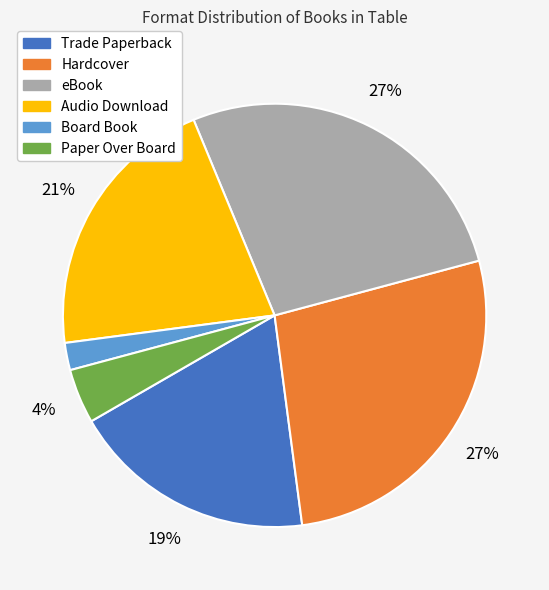

What percentage is the Trade Paperback slice, to the nearest percent?

19%